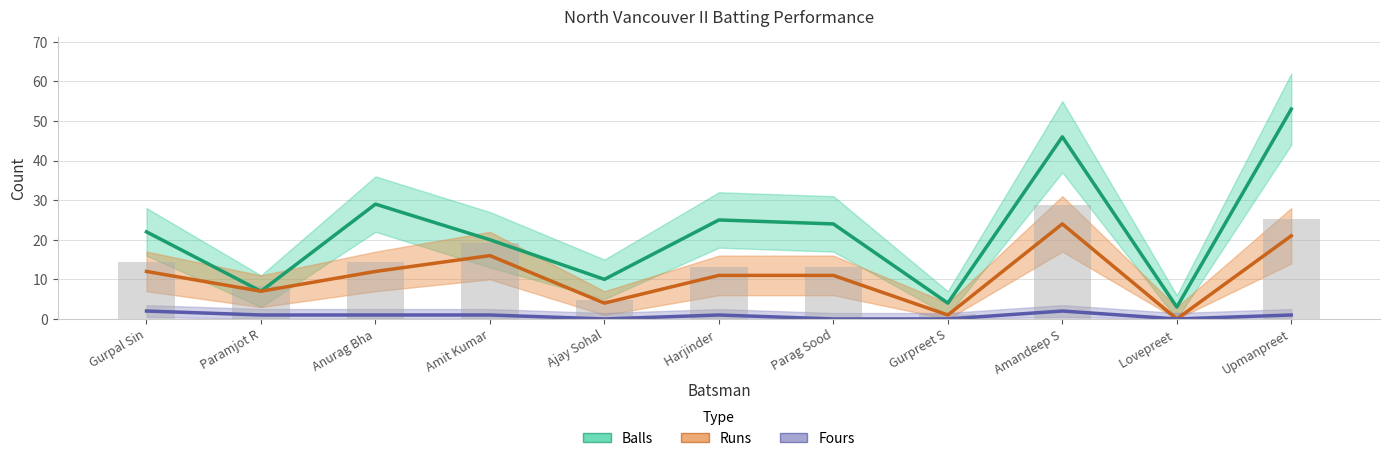

Between Harjinder  and Ajay Sohal, which is larger?

Harjinder 